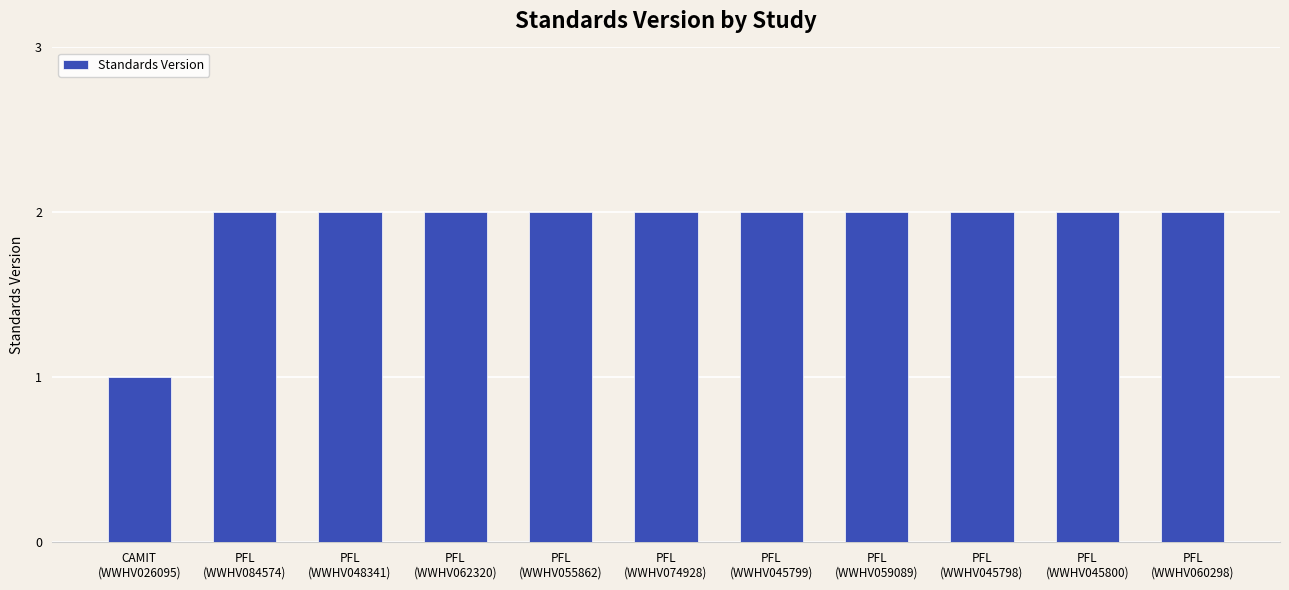

The value at PFL
(WWHV060298) is 1. True or false?

False